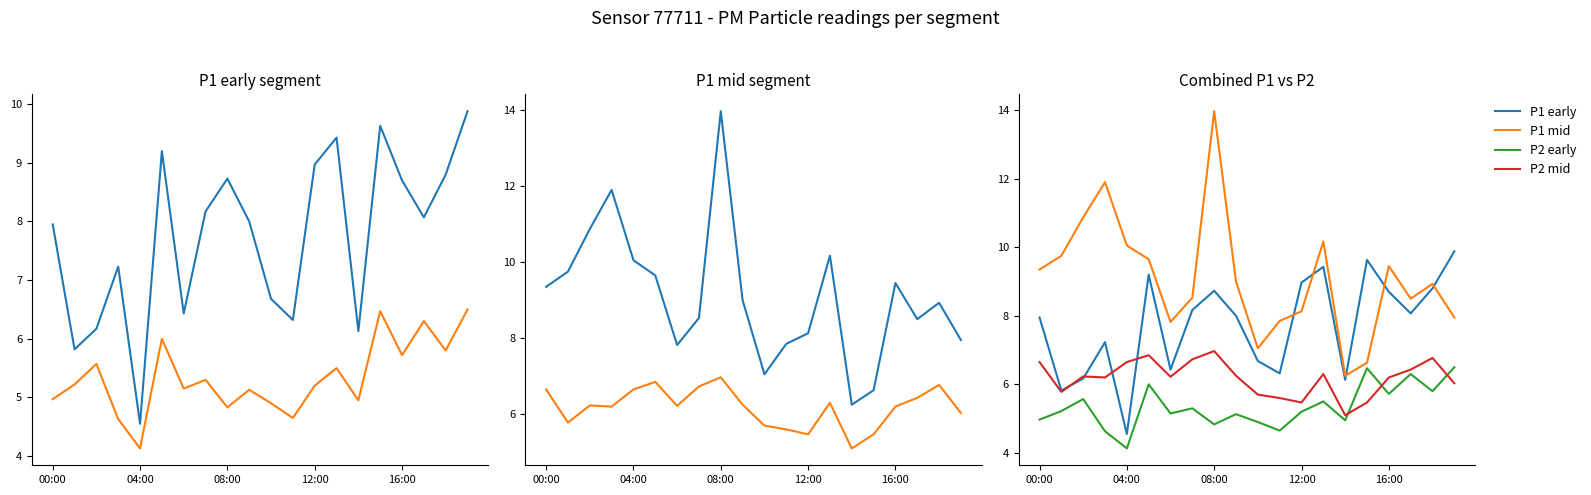

At which category does P2 early reach its first local valley?

04:00